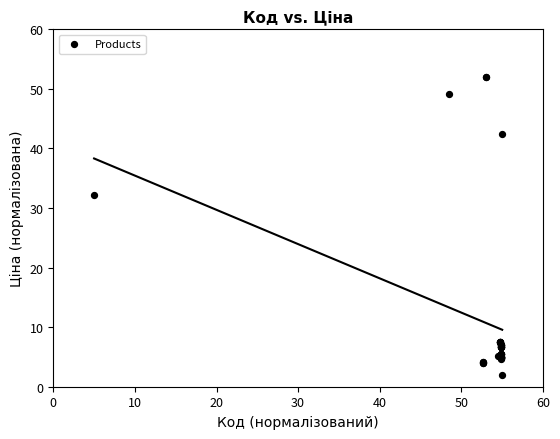

What Y value in the scatter plot is closest to 27?

32.2